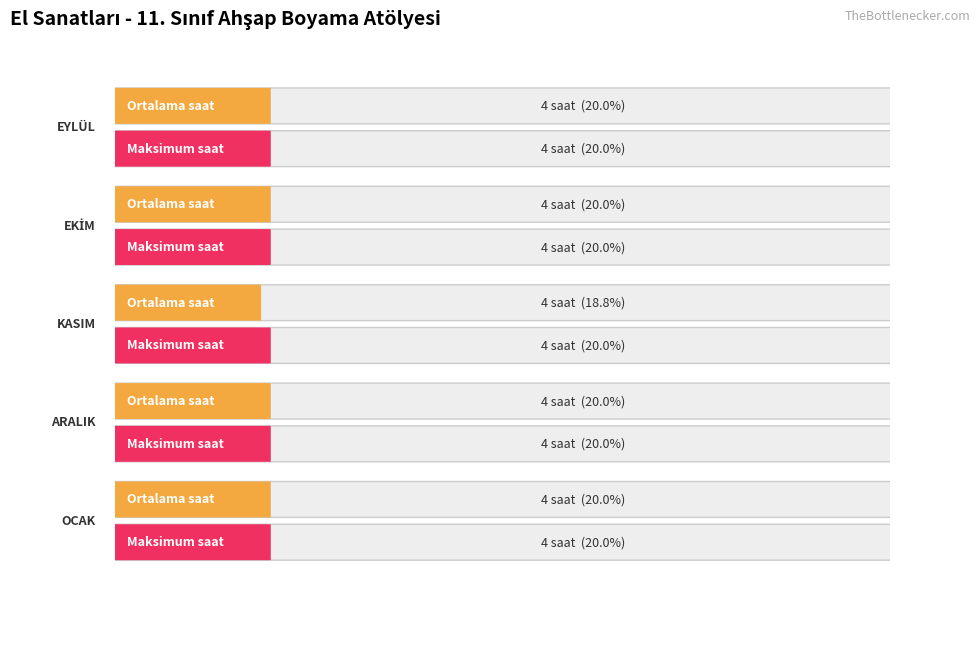

At which label is the value closest to 3?

11-15 Kasım